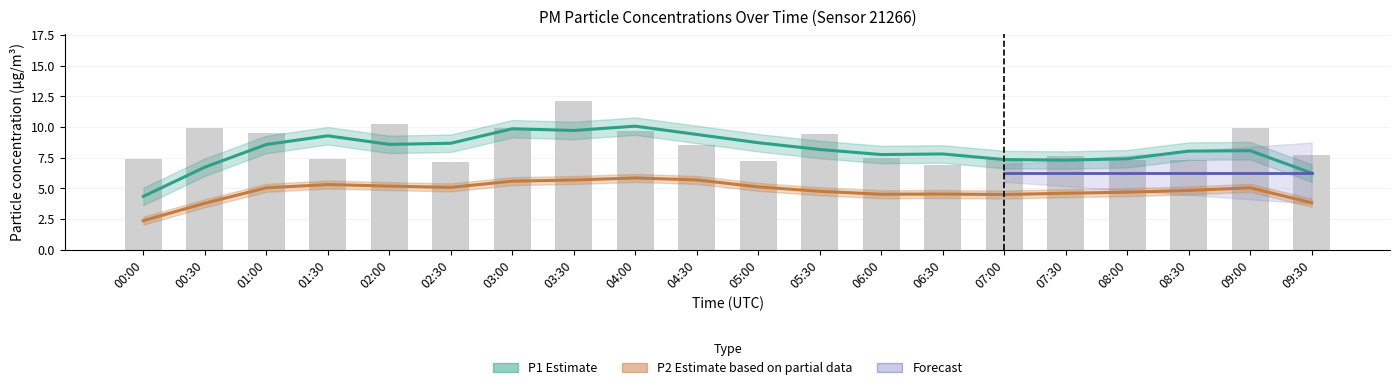

Between 03:00 and 02:00, which is larger?

02:00